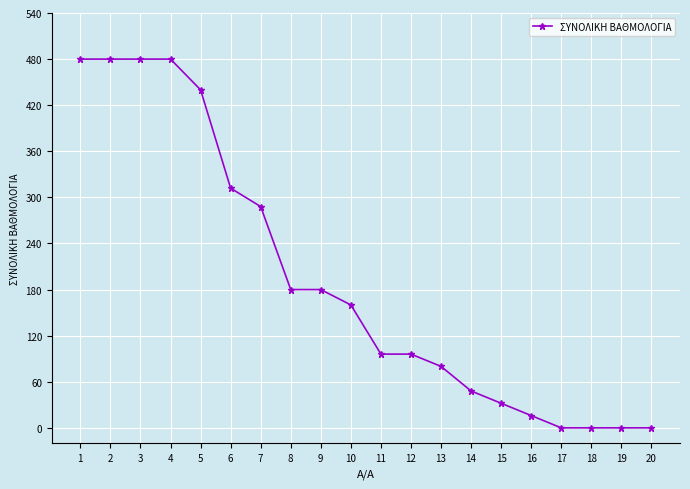

The value at 17 is 0. True or false?

True